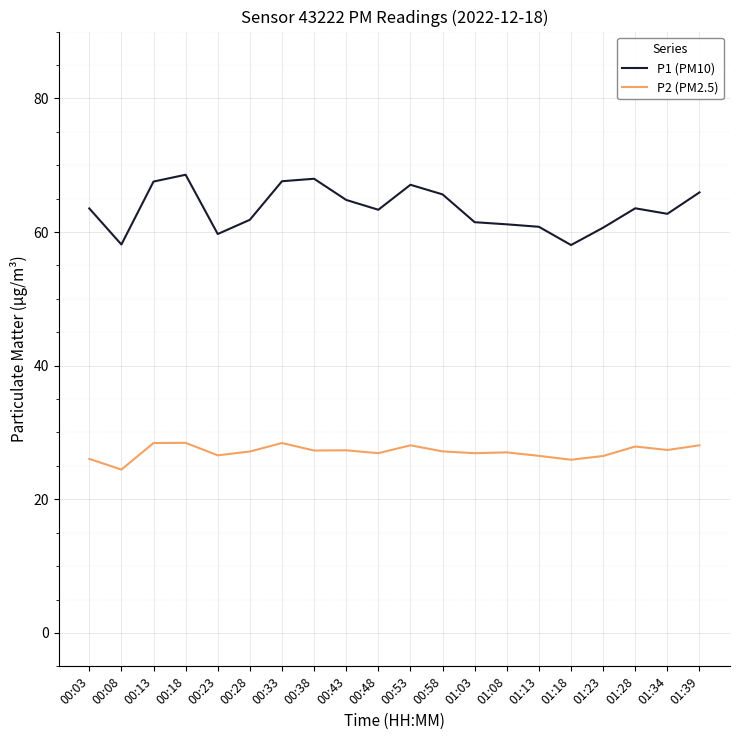

Which series changed the most between 00:18 and 01:23?

P1 (PM10)